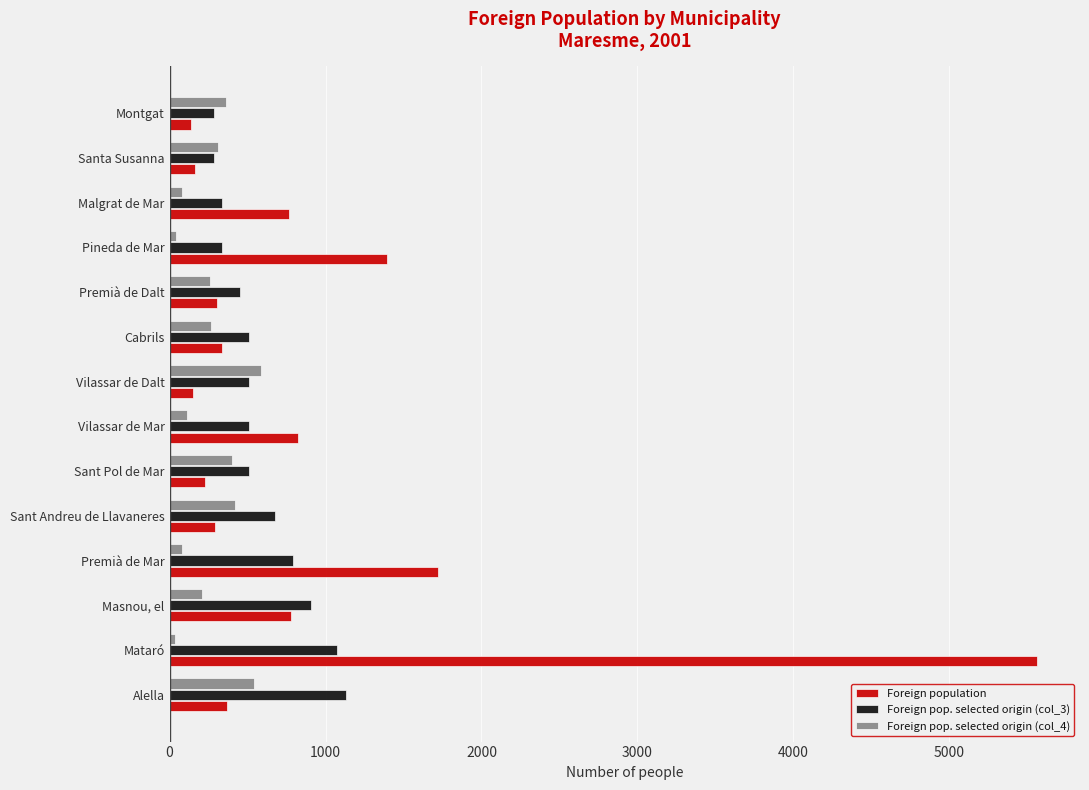

Which series has the largest total across all categories?

Foreign population